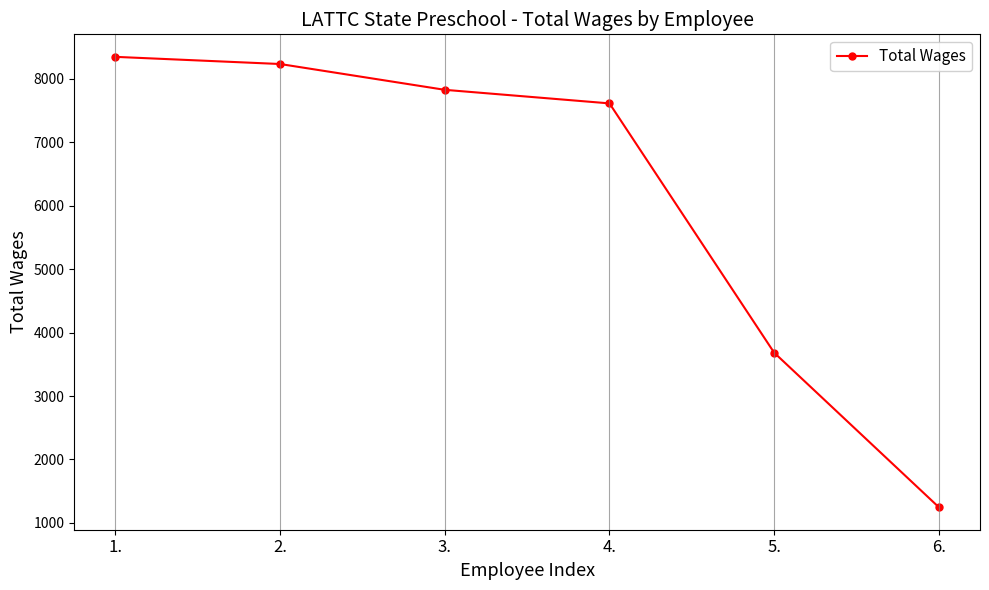

Reading left to right, transcribe all the data shown in this chart.

1.=8349	2.=8236	3.=7829	4.=7615	5.=3684	6.=1247